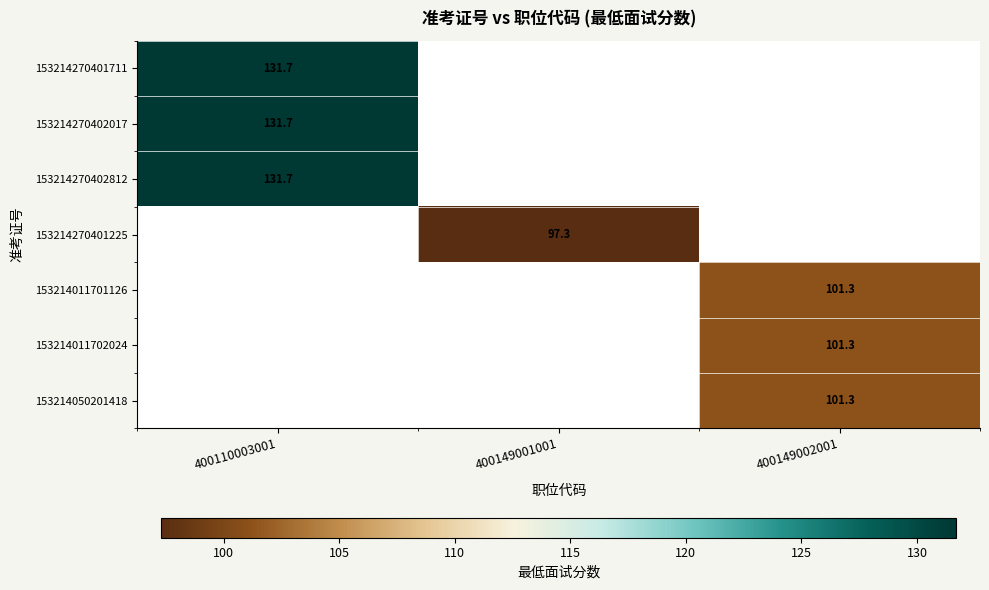

Is it true that 153214011702024 equals 169.5 at 400149002001?

False